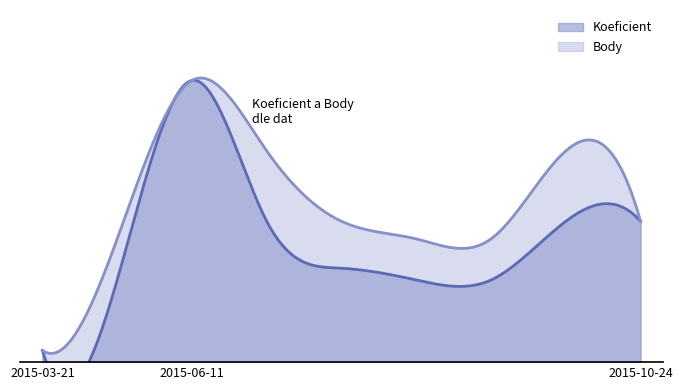

What is the maximum value for Body?

24.0